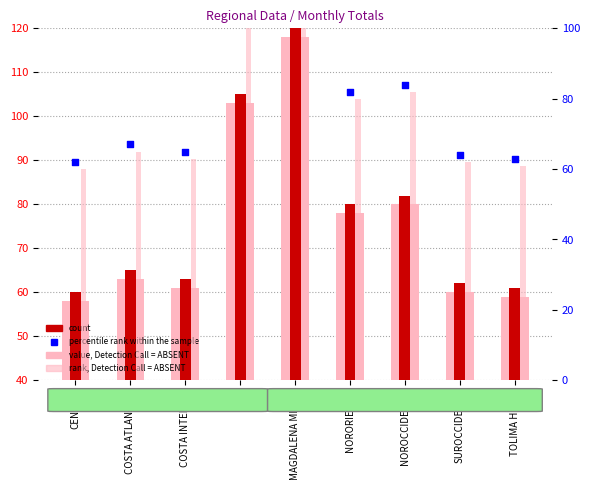

What are all the series names shown in the legend?

value, Detection Call = ABSENT, count, rank, Detection Call = ABSENT, percentile rank within the sample